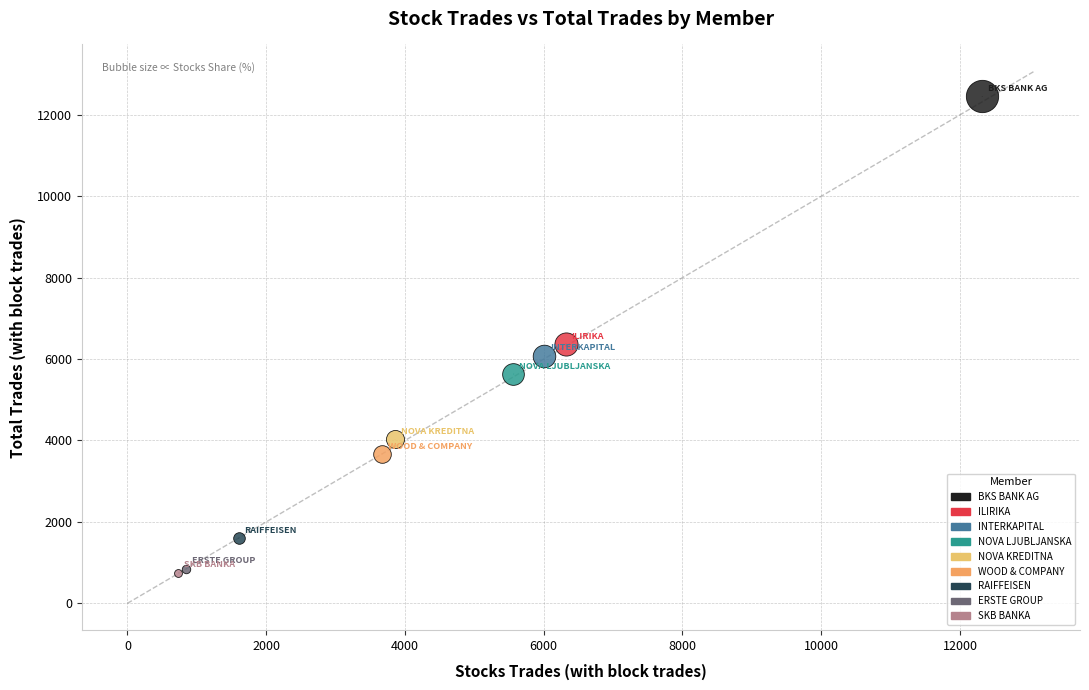

What are all the series names shown in the legend?

BKS BANK AG, ILIRIKA, INTERKAPITAL, NOVA LJUBLJANSKA, NOVA KREDITNA, WOOD & COMPANY, RAIFFEISEN, ERSTE GROUP, SKB BANKA